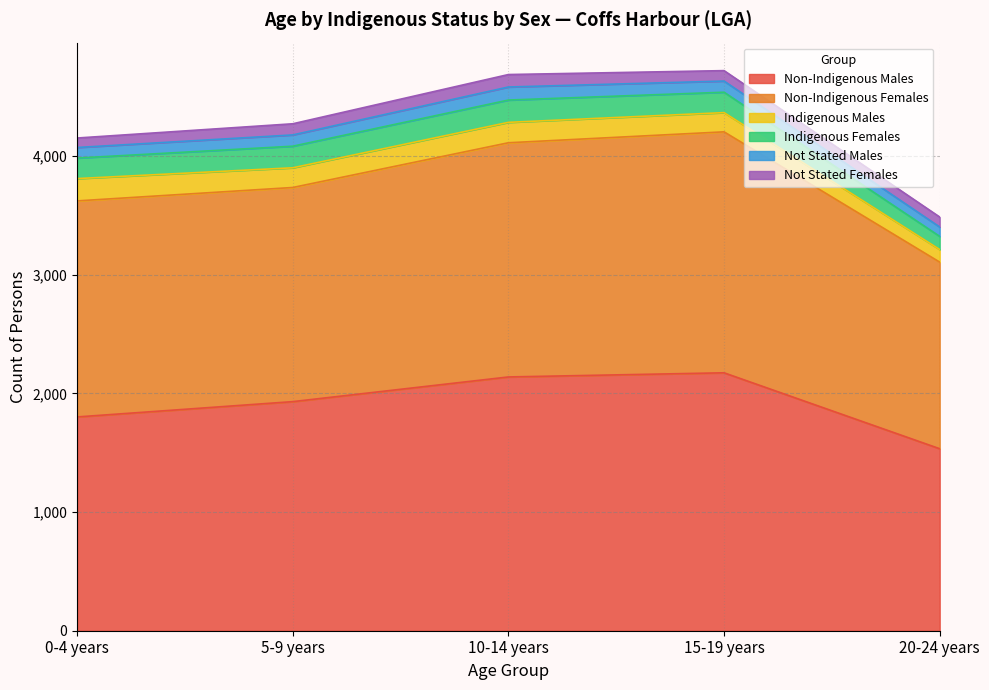

What is the difference between the second highest and minimum values in the Indigenous Females series?

71